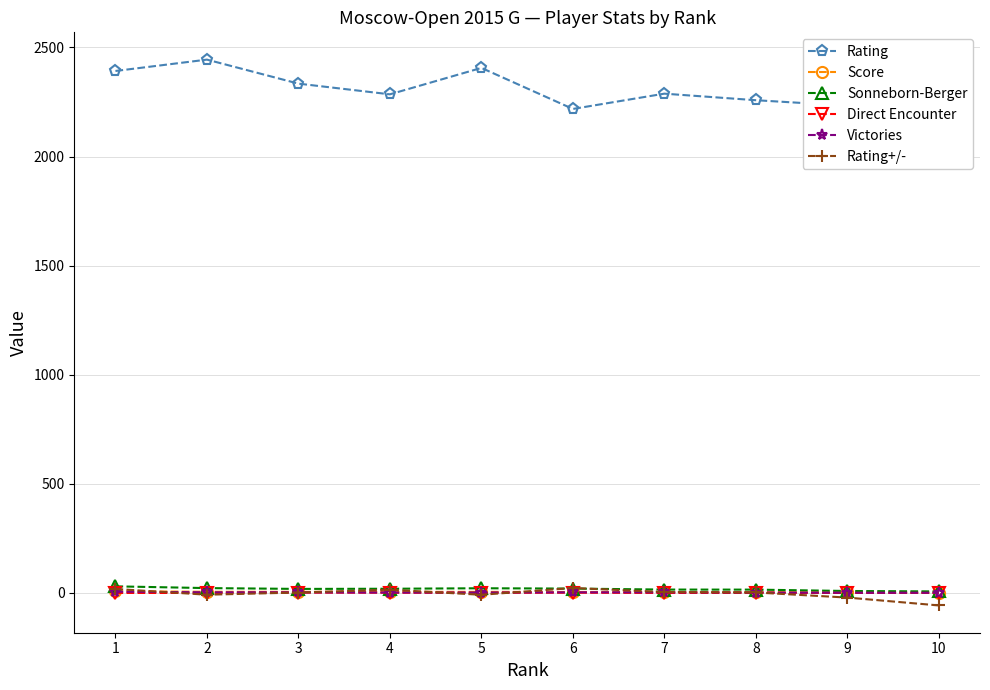

Rank the series by their maximum value, from highest to lowest.

Rating, Sonneborn-Berger, Rating+/-, Score, Victories, Direct Encounter